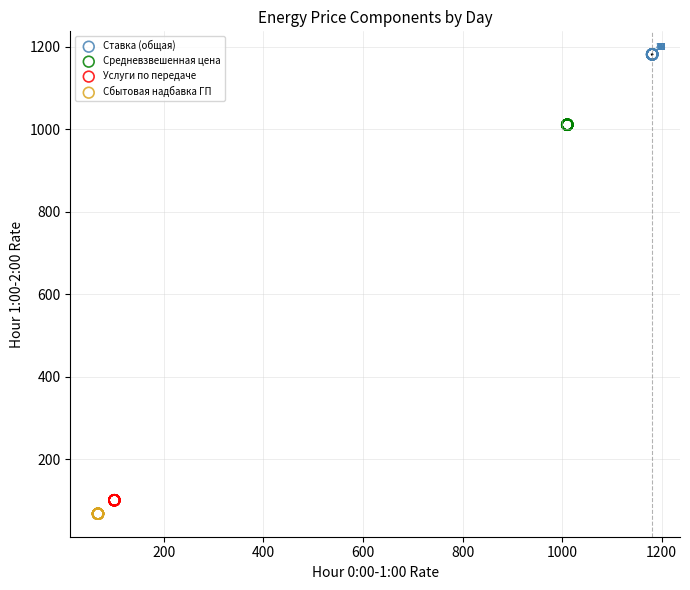

What are all the series names shown in the legend?

Ставка (общая), Средневзвешенная цена, Услуги по передаче, Сбытовая надбавка ГП